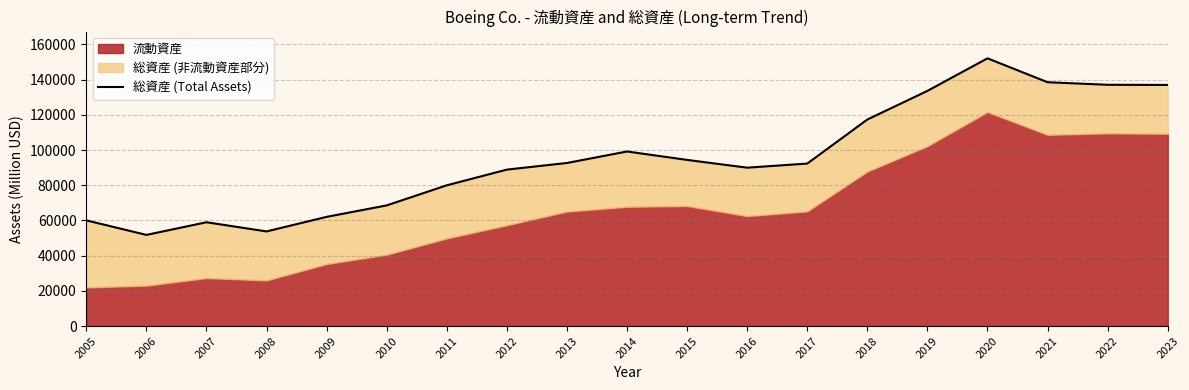

How many points are lower than both their immediate neighbors (excluding endpoints)?

3